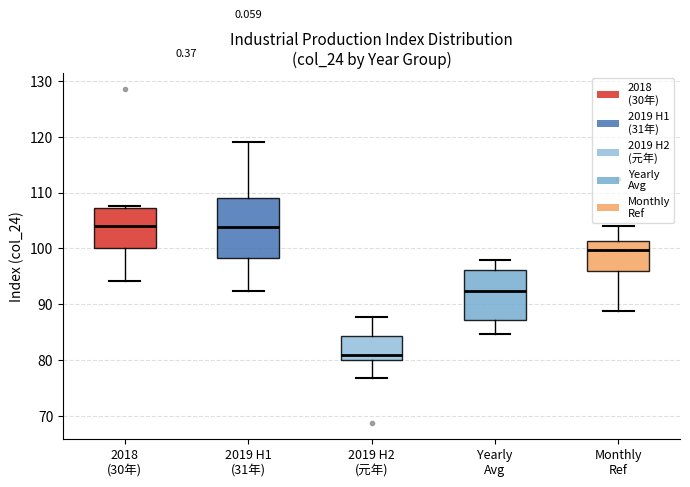

Which box is the tallest, from its lower edge to its upper edge?

2019 H1 (31年)